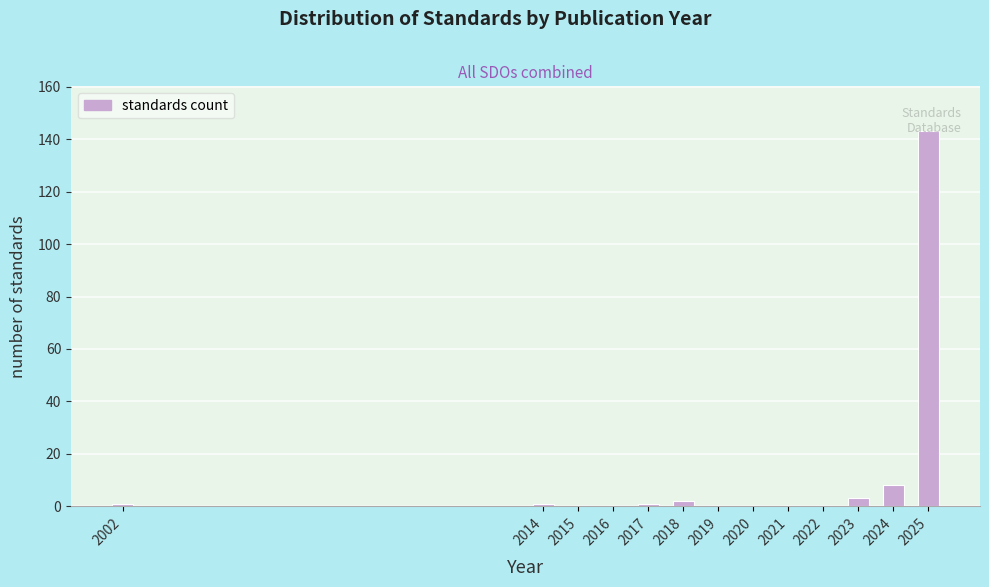

What is the maximum value shown in the chart?

143